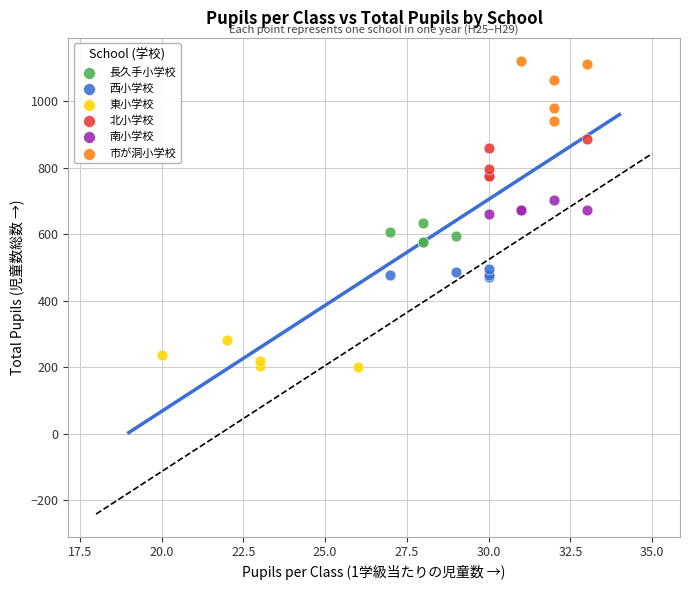

Which series has the largest Y range (max minus min)?

市が洞小学校